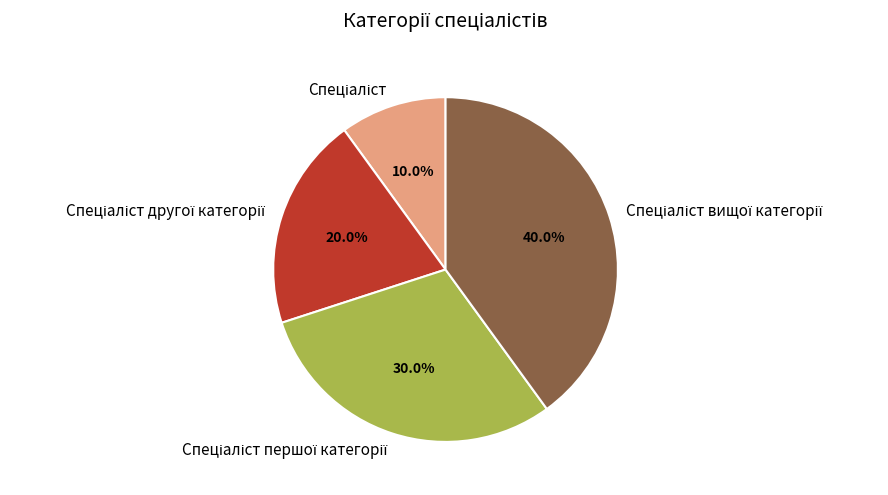

Does any single category account for the majority?

No